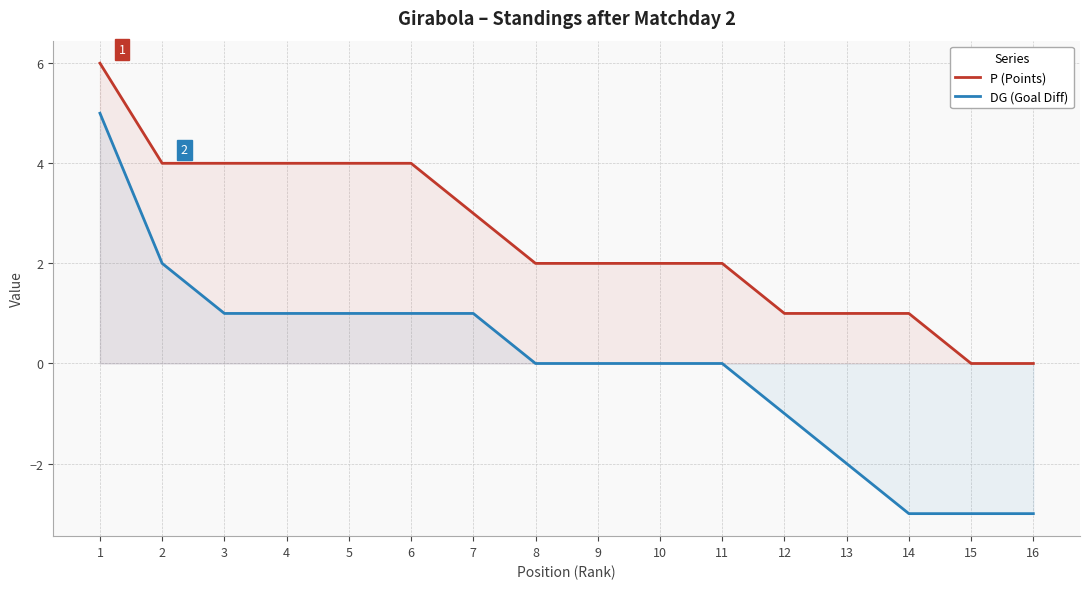

At 5, list the series in order from smallest to largest.

DG (Goal Diff), P (Points)